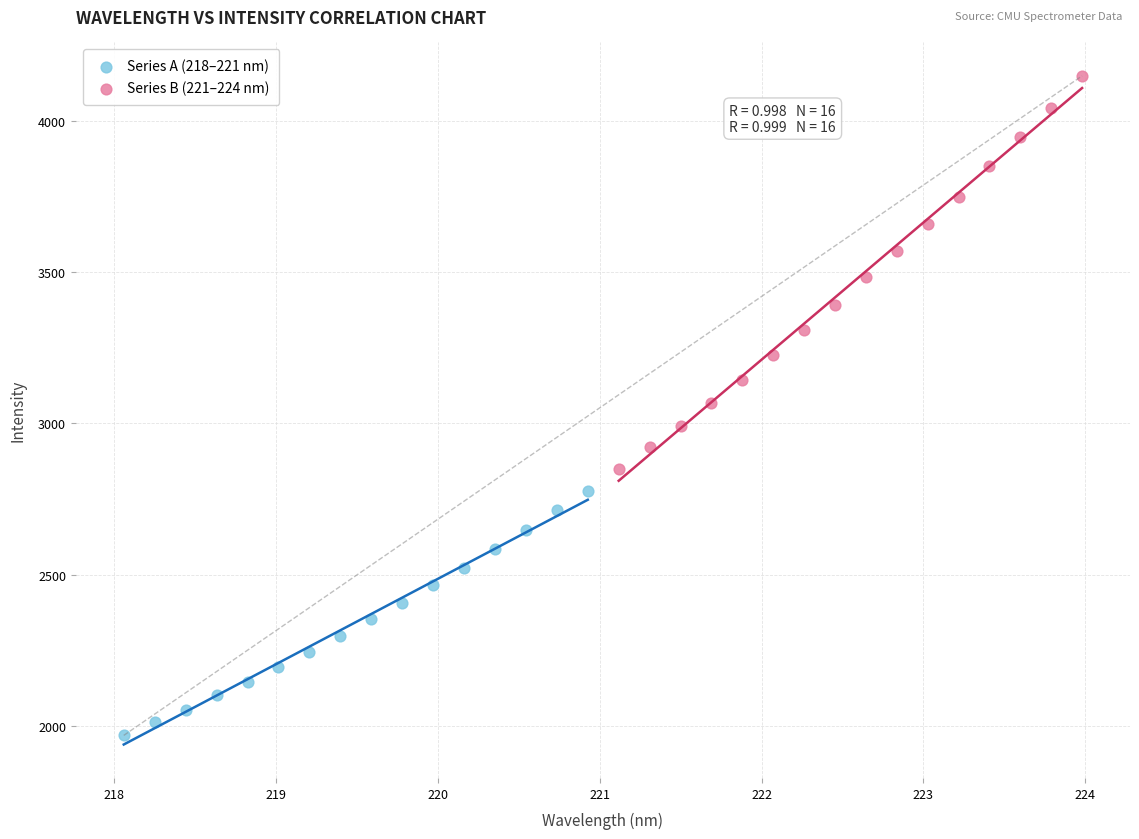

Which series reaches the maximum Y coordinate?

Series B (221–224 nm)